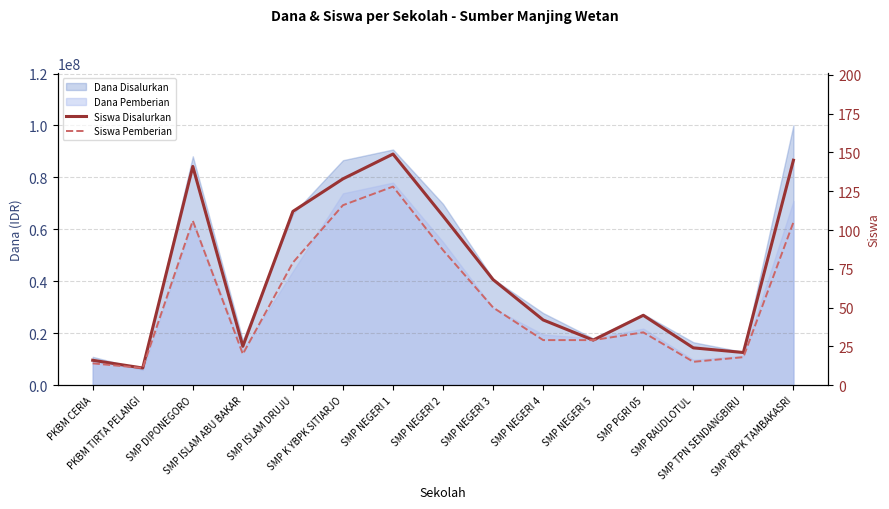

Between SMP NEGERI 1 and SMP TPN SENDANGBIRU, which series saw the biggest shift?

Siswa Disalurkan